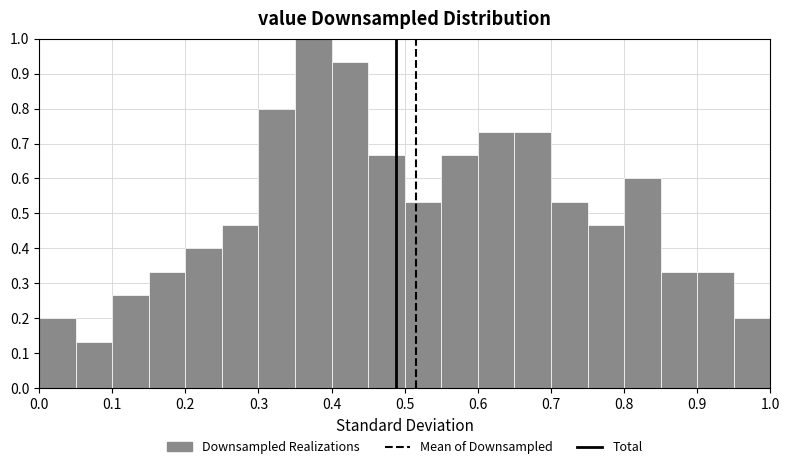

Over which range of the x-axis is the bar tallest?

0.35 to 0.40